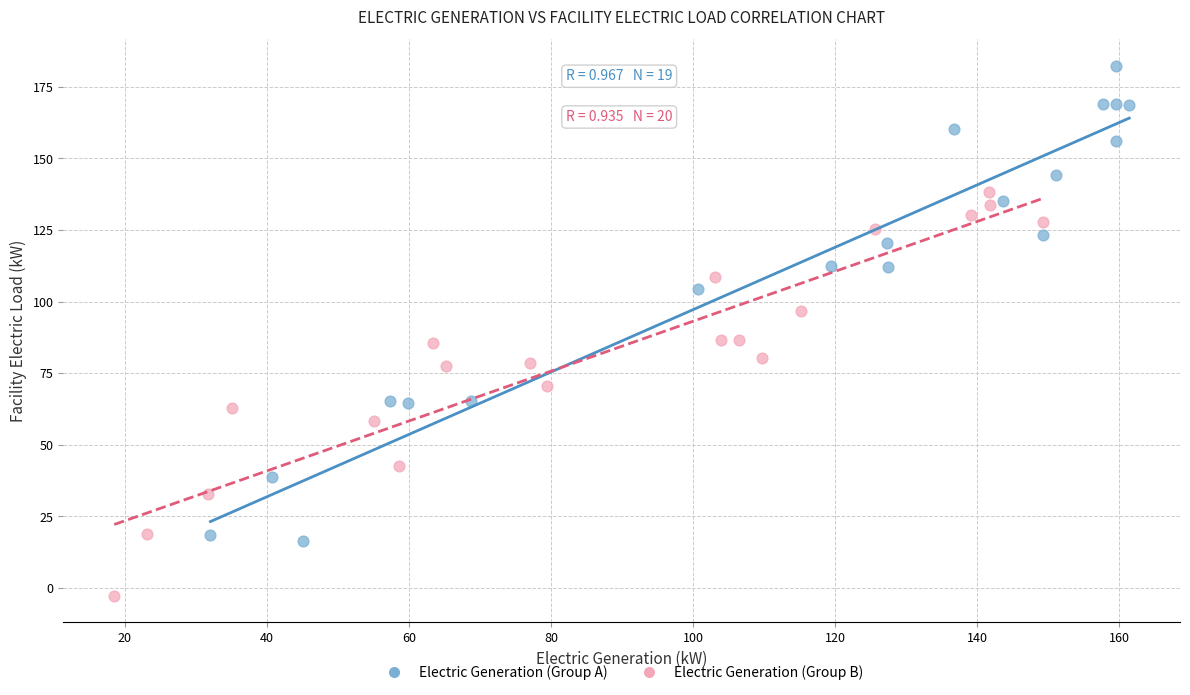

Which series has the widest spread of Y values?

Electric Generation (Group A)